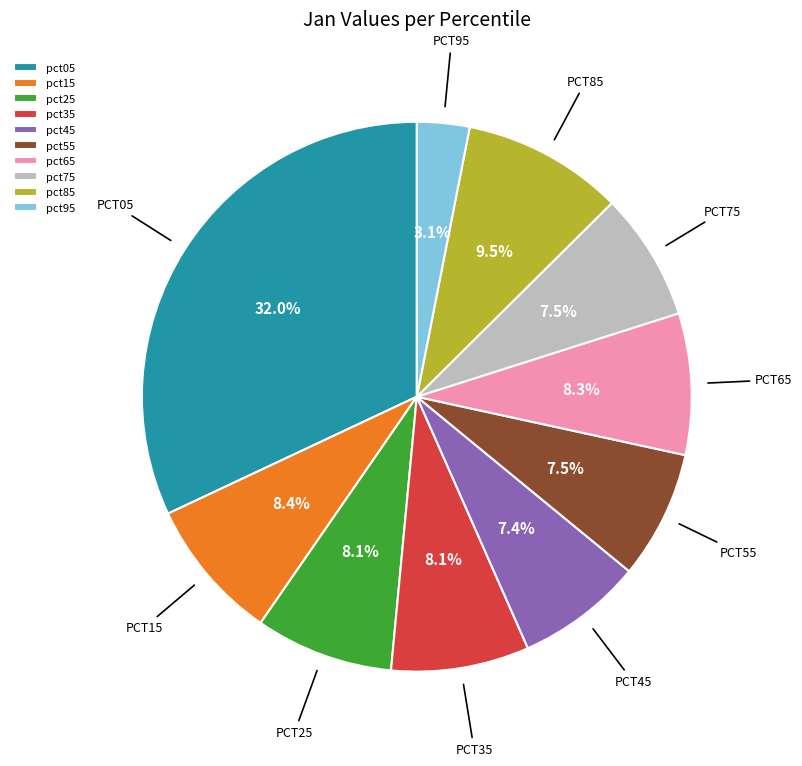

Is pct05 the majority of the pie?

No